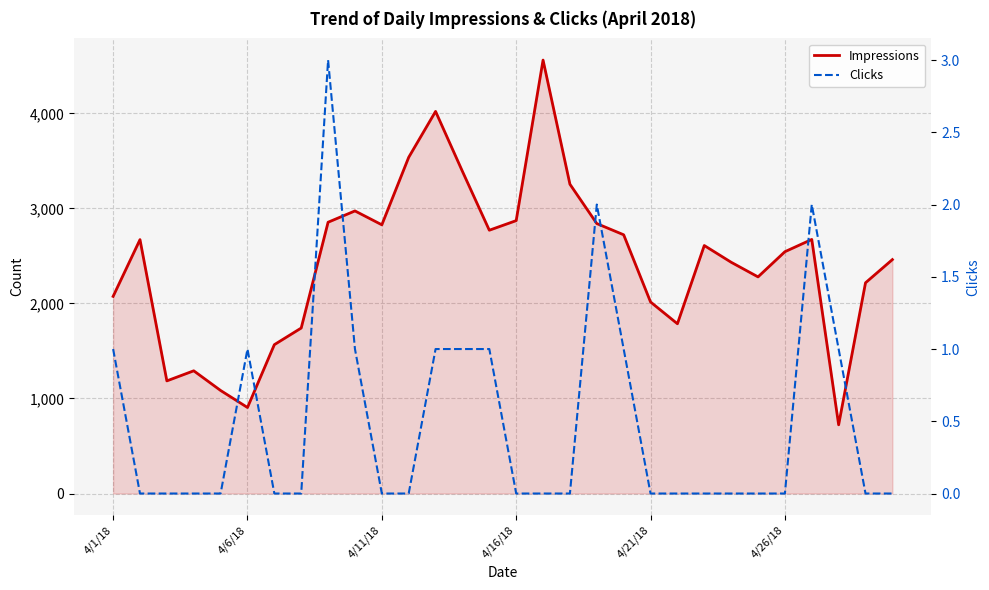

What position from the right is 24?

6